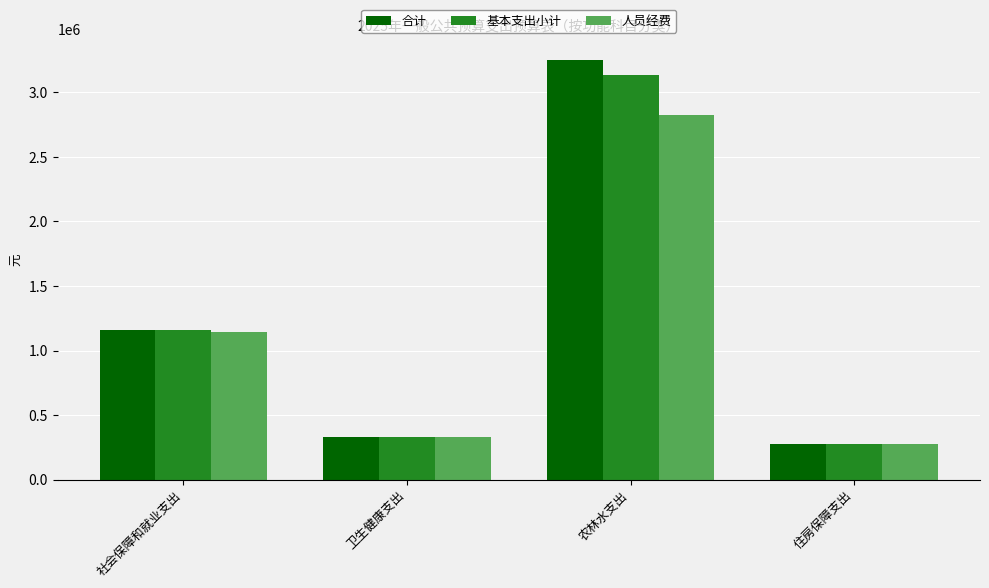

What is the difference between the 合计 values at 农林水支出 and 社会保障和就业支出?

2093945.5